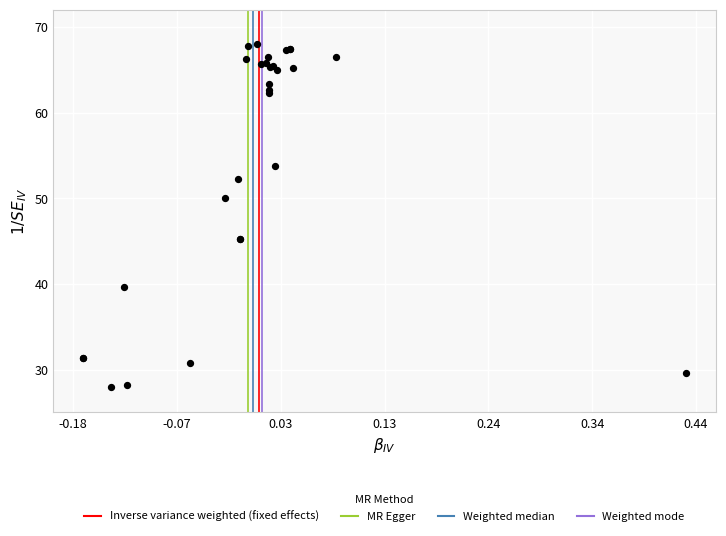

What Y value in the scatter plot is closest to 48?

50.0